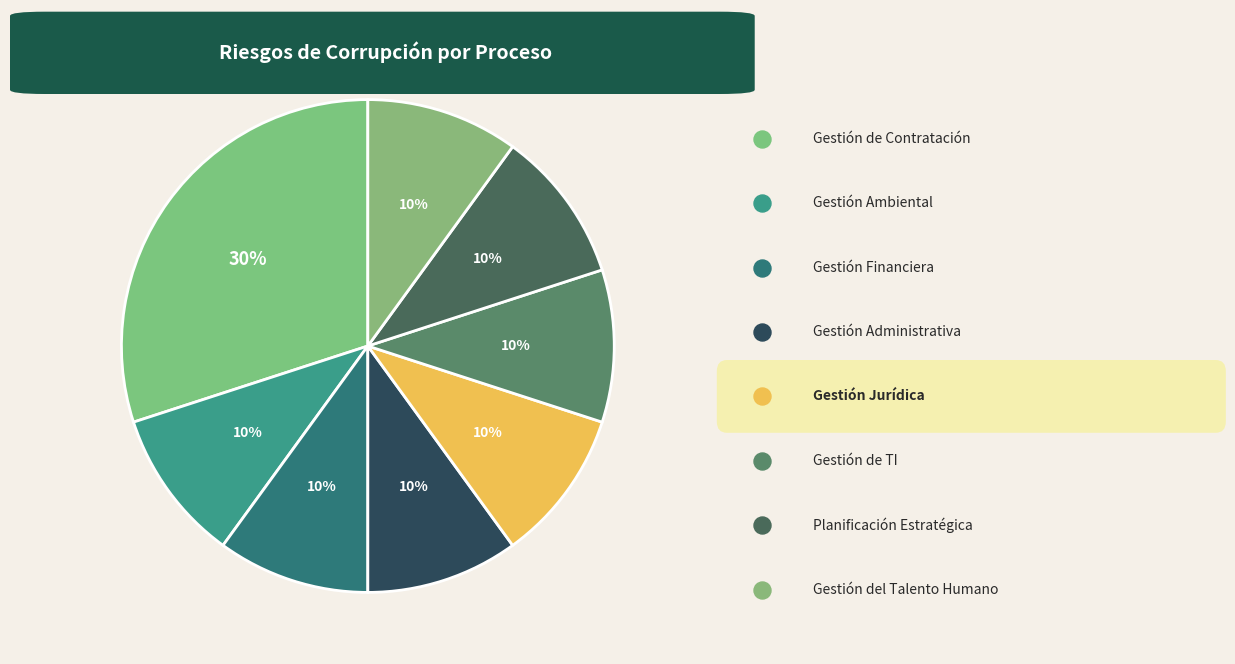

Which has a higher value, Gestión Administrativa or Gestión de Tecnologías de la Información?

Gestión Administrativa